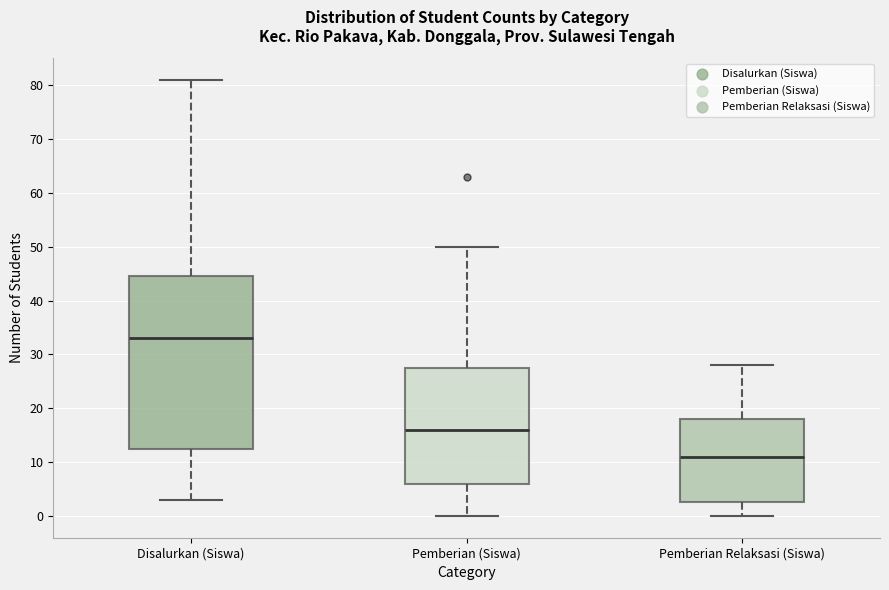

Reading left to right, read every box against the y-axis: the position of its median line, the range the box covers, and the ends of its whiskers. The values are not printed on the chart, so give them approximately, as read against the axis.

Disalurkan (Siswa): median 33, box 13 to 45, whiskers 3 to 81
Pemberian (Siswa): median 16, box 6 to 28, whiskers 0 to 50
Pemberian Relaksasi (Siswa): median 11, box 3 to 18, whiskers 0 to 28